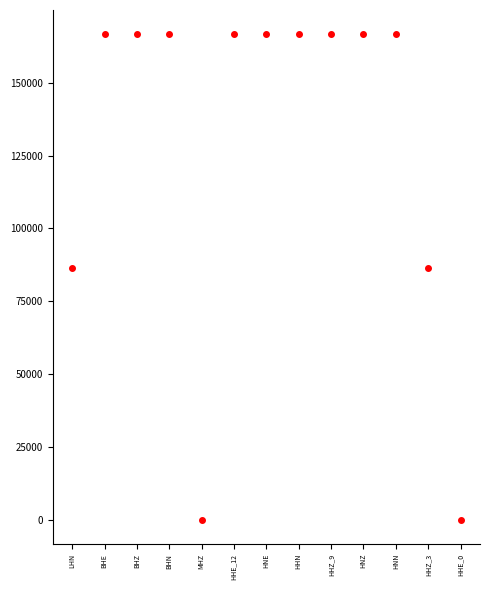

What is the difference between the values at HNE and HHZ_9?

0.7